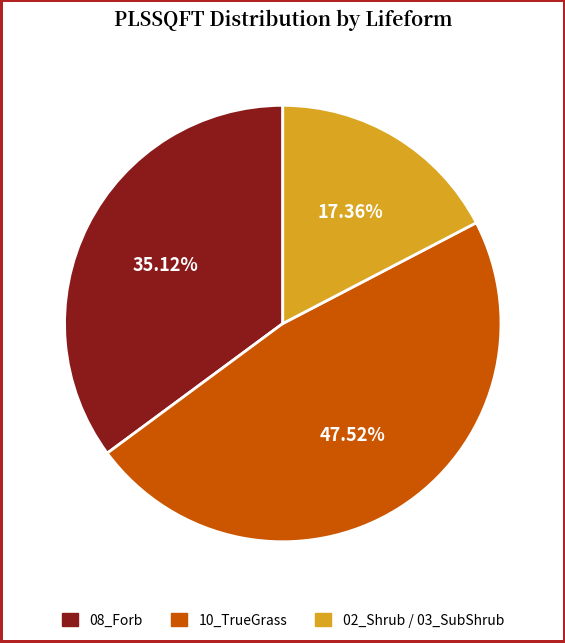

Do 10_TrueGrass and 08_Forb together represent more than half of the pie?

Yes